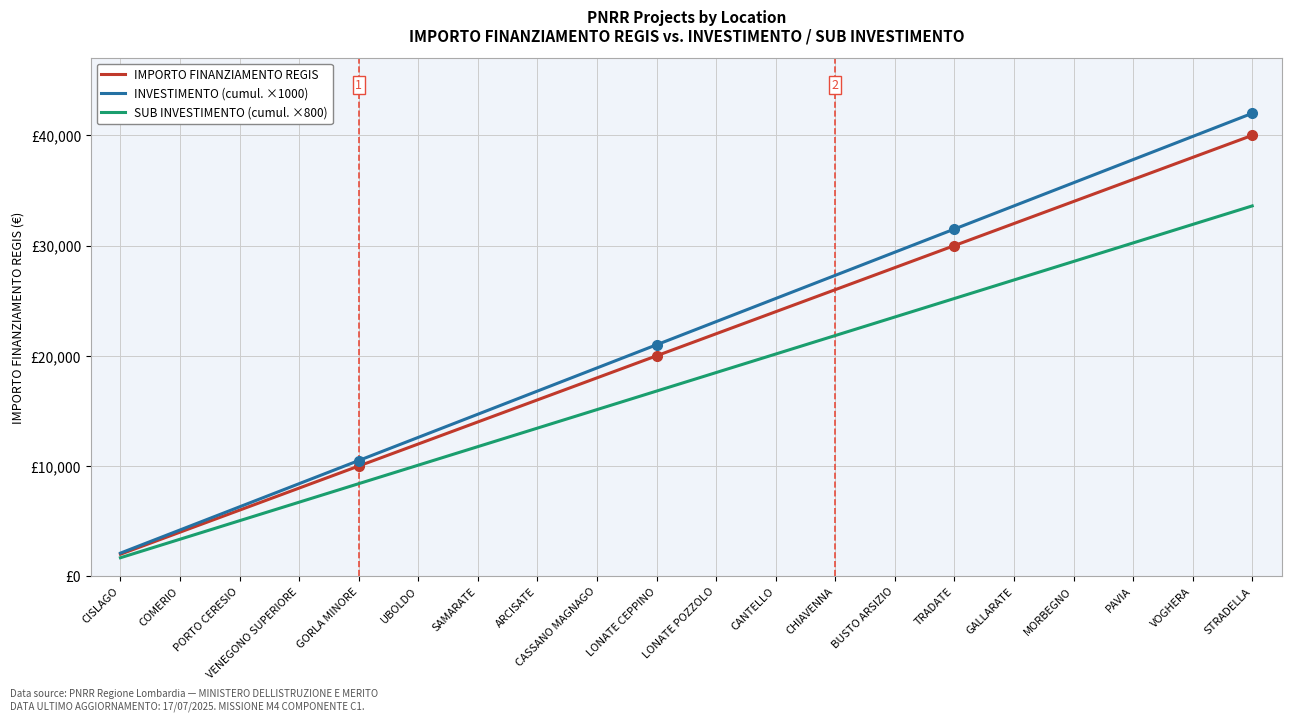

Reading right to left, list all the values displayed in this chart.

IMPORTO FINANZIAMENTO REGIS: 40000.0	38000.0	36000.0	34000.0	32000.0	30000.0	28000.0	26000.0	24000.0	22000.0	20000.0	18000.0	16000.0	14000.0	12000.0	10000.0	8000.0	6000.0	4000.0	2000.0
INVESTIMENTO (cumul. ×1000): 42000.0	39900.0	37800.0	35700.0	33600.0	31500.0	29400.0	27300.0	25200.0	23100.0	21000.0	18900.0	16800.0	14700.0	12600.0	10500.0	8400.0	6300.0	4200.0	2100.0
SUB INVESTIMENTO (cumul. ×800): 33600.0	31920.0	30240.0	28560.0	26880.0	25200.0	23520.0	21840.0	20160.0	18480.0	16800.0	15120.0	13440.0	11760.0	10080.0	8400.0	6720.0	5040.0	3360.0	1680.0